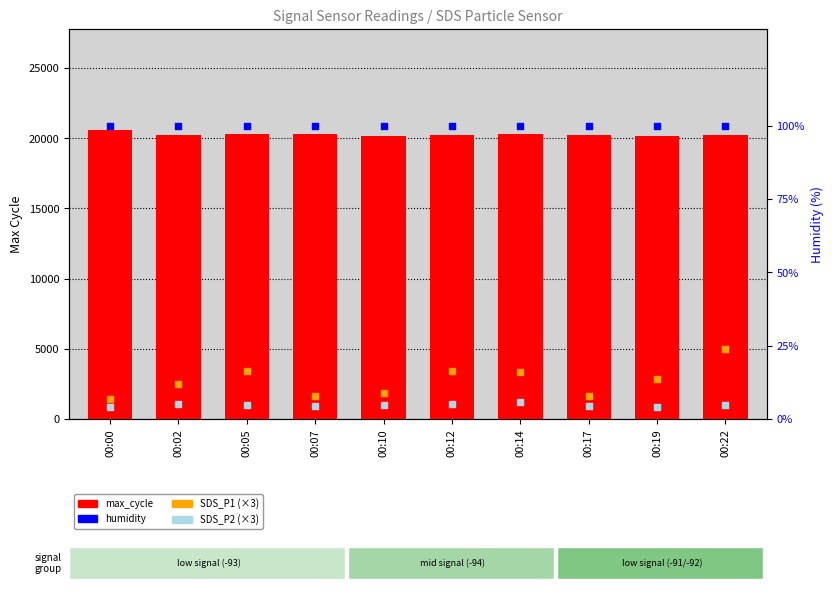

What is the total value across all series at 00:19?

20307.6